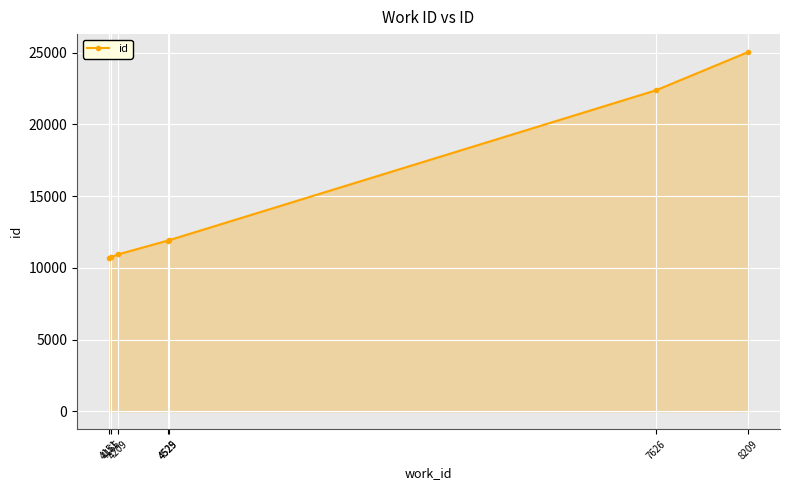

Which category has the highest value across all series?

8209